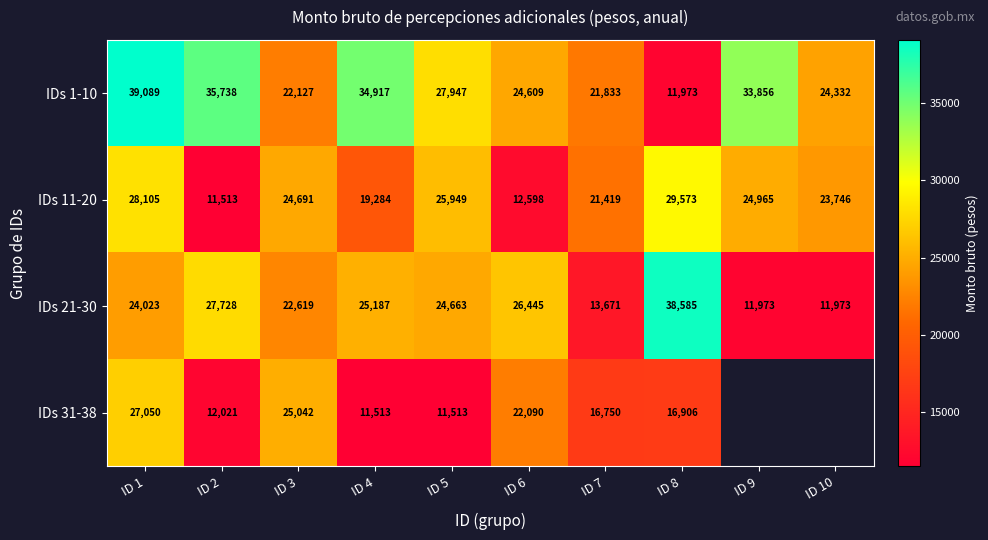

Where does the IDs 11-20 series first go above 24691?

ID 1